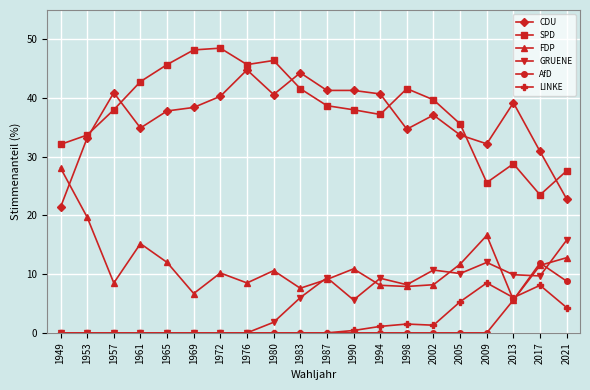

What is the difference between the maximum and minimum values in the AfD series?

11.9